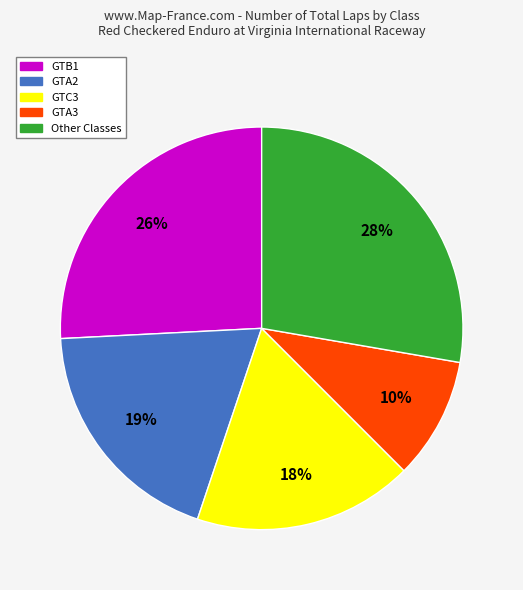

How many segments does this pie chart have?

5